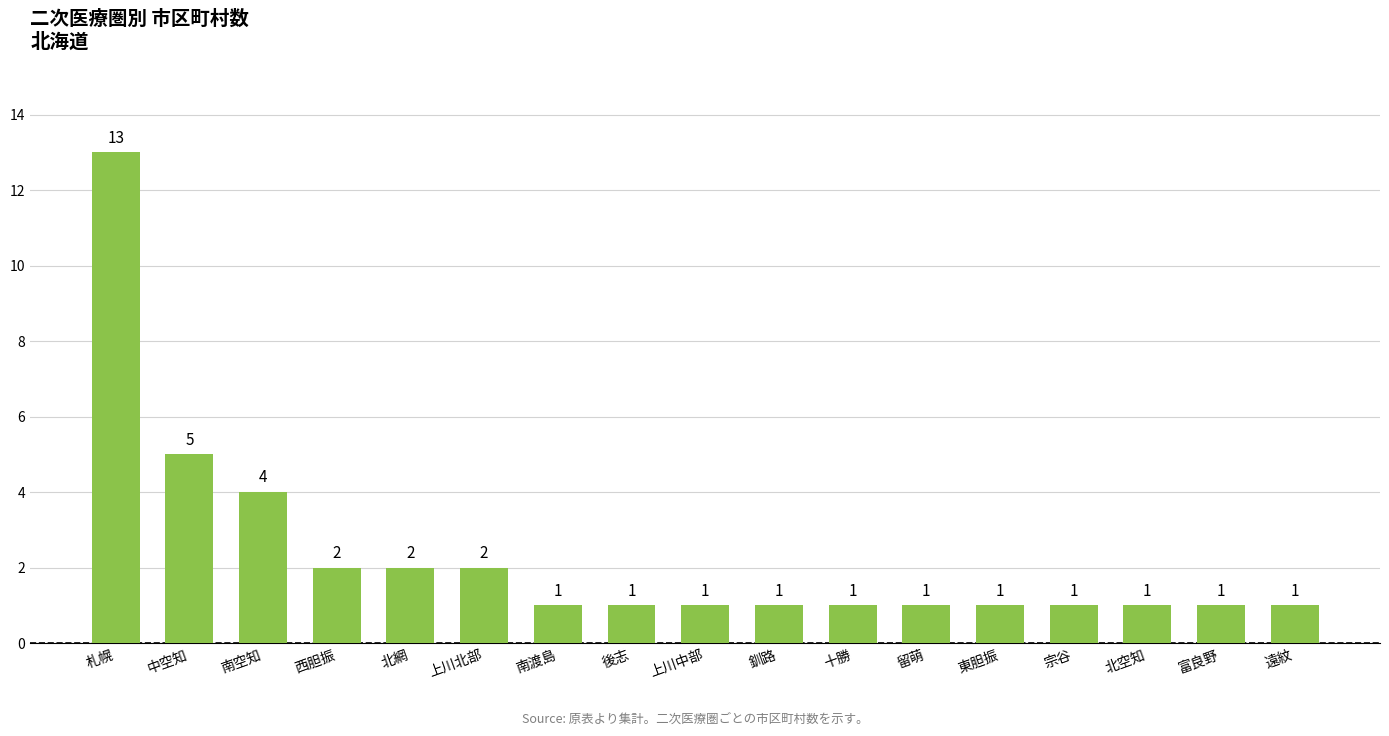

What position from the right is 北空知?

3